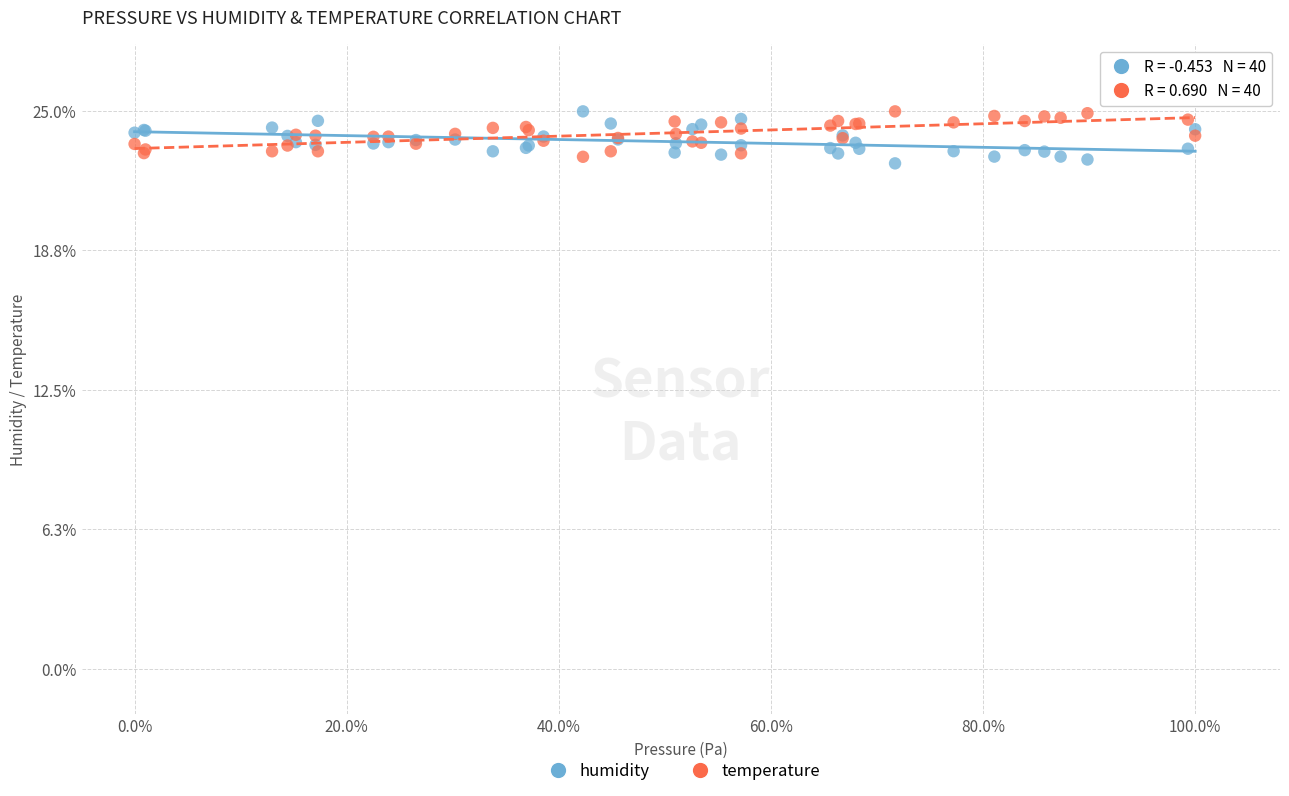

What is the X range (max minus min) for the scatter plot?

1.0